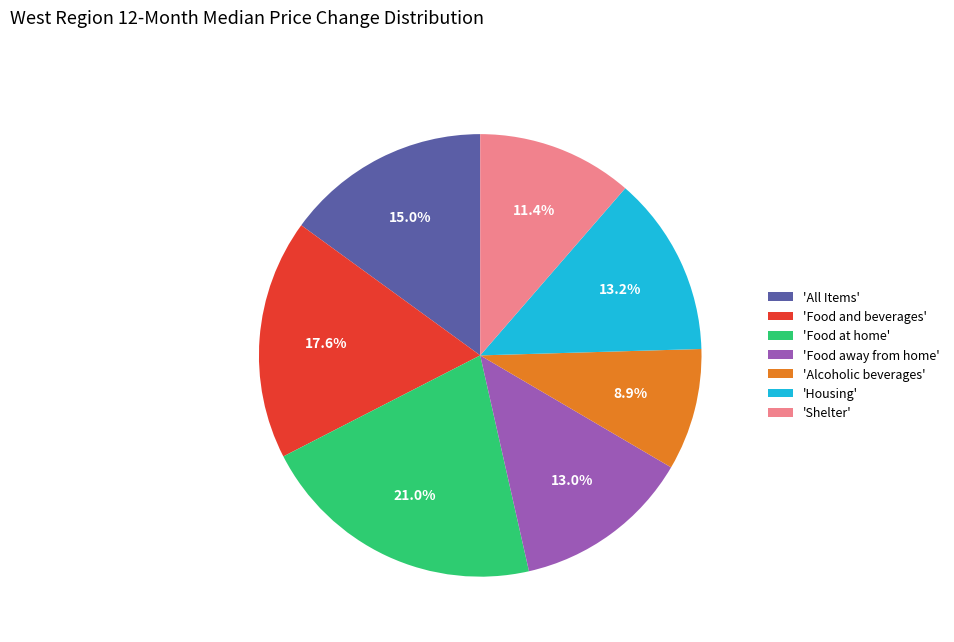

Which slice is the largest?

'Food at home'